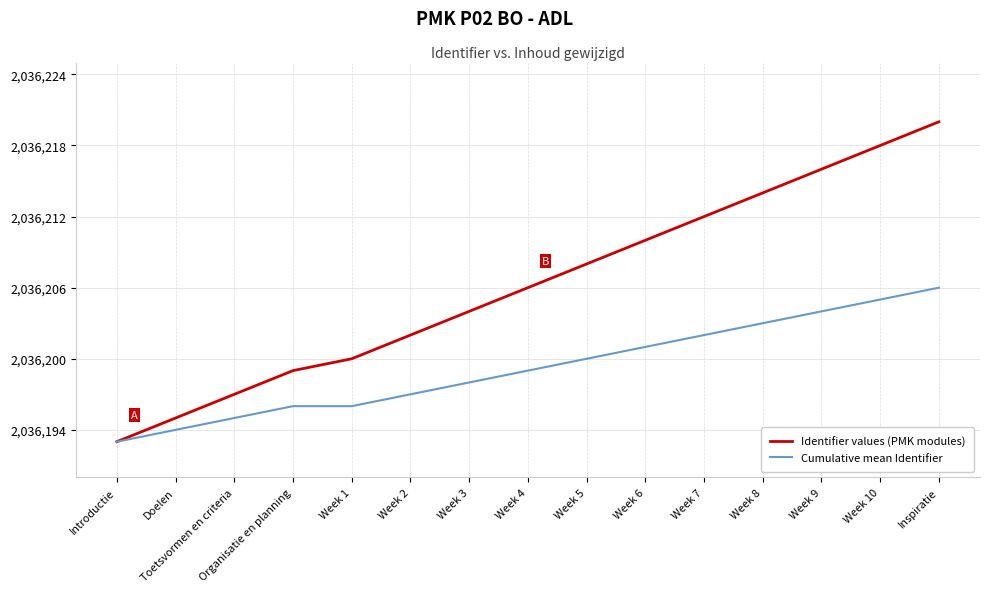

The value of Cumulative mean Identifier at Week 8 is 2036203. True or false?

True